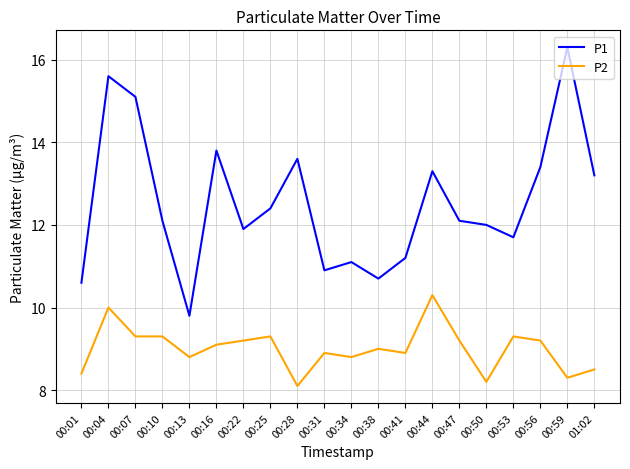

How many lines are shown in the chart?

2